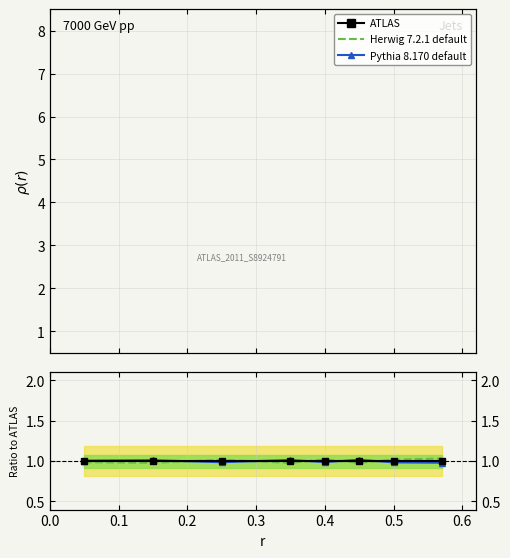

What is the value of the ATLAS point at the 3rd from the left?

1.0